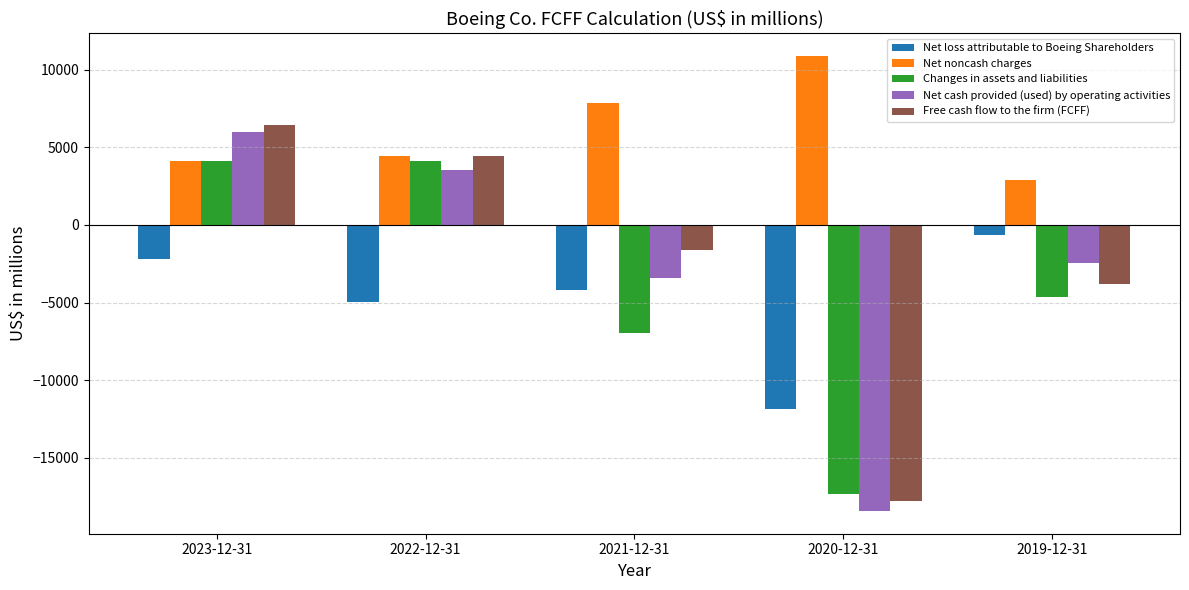

Which series has the widest spread of values?

Net cash provided (used) by operating activities